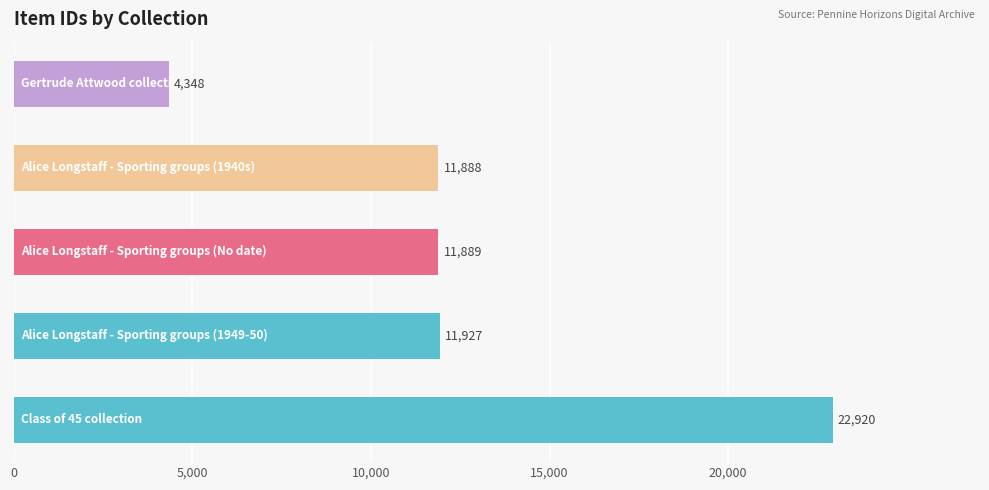

What is the difference between the maximum and minimum values?

18572